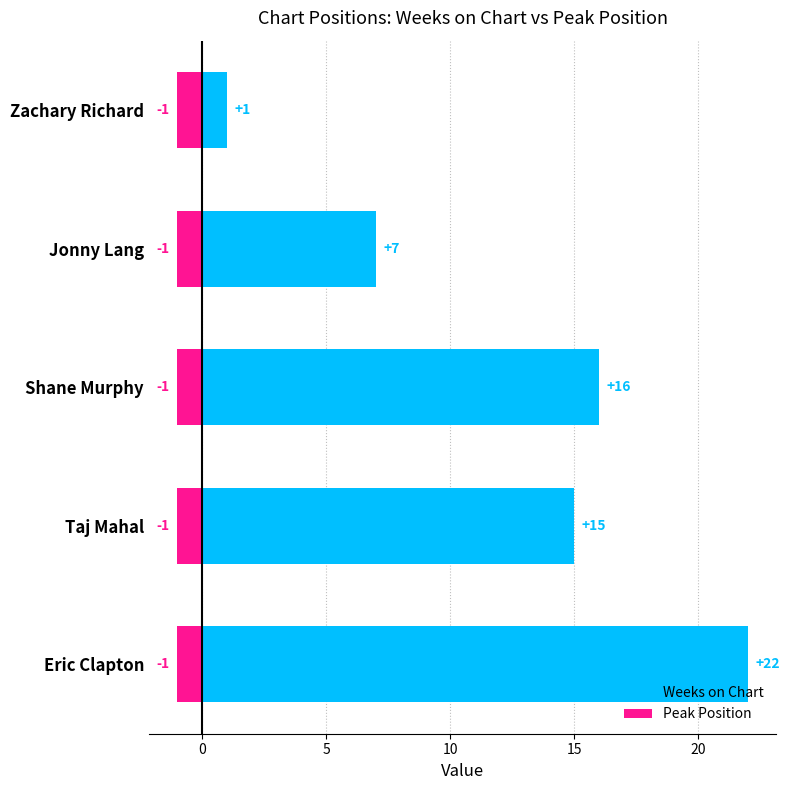

Which series has the largest range (max minus min)?

Weeks on Chart